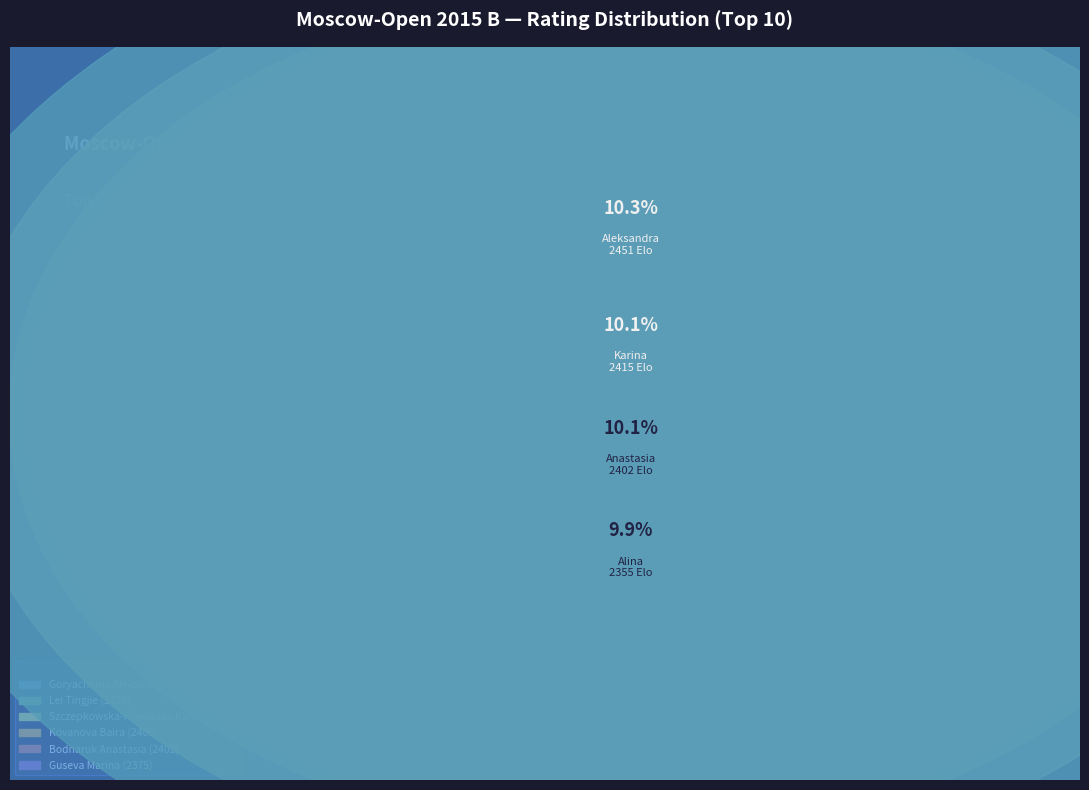

Count the number of slices in the pie.

10